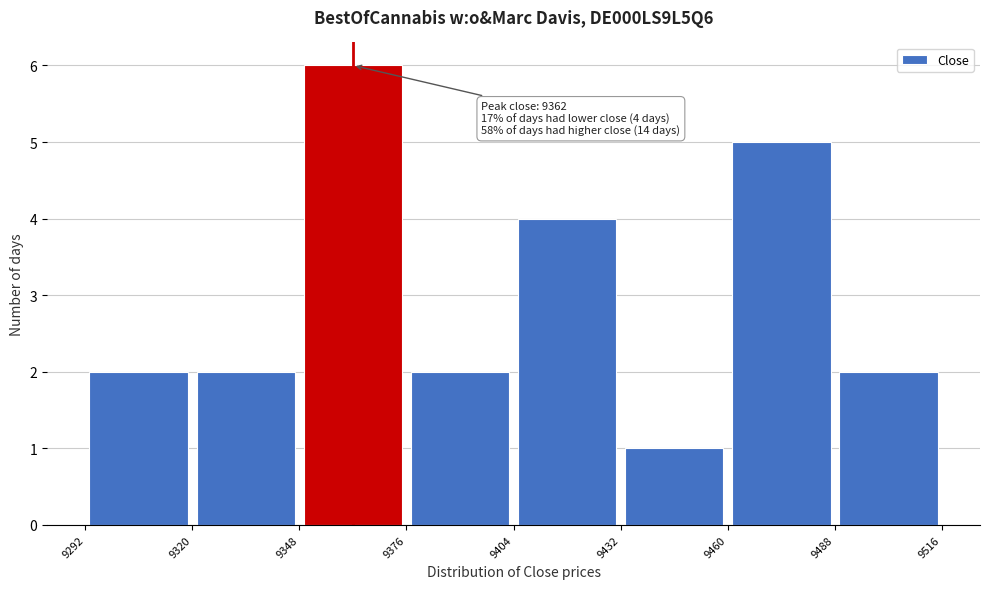

Over which range of the x-axis is the bar tallest?

9348 to 9376